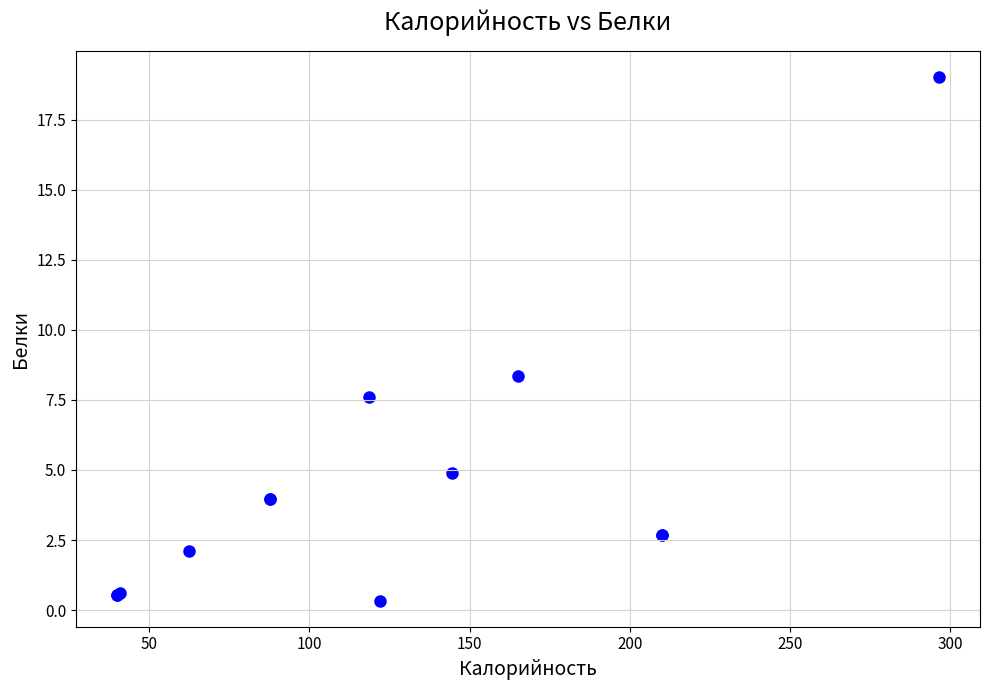

What Y value in the scatter plot is closest to 9?

8.4